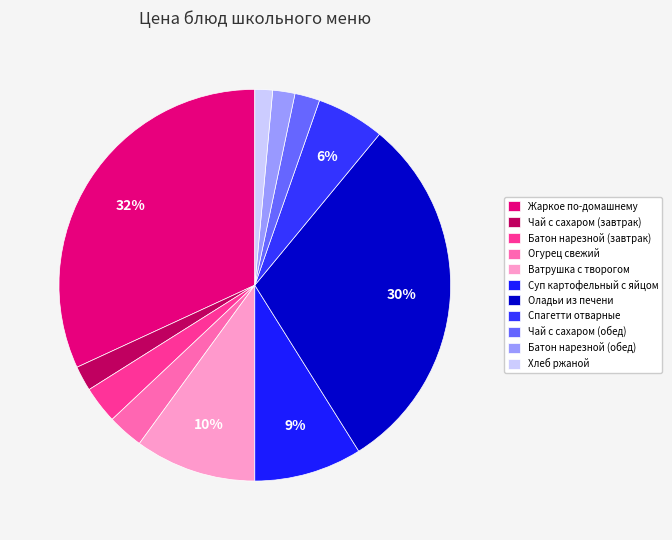

How many segments does this pie chart have?

11